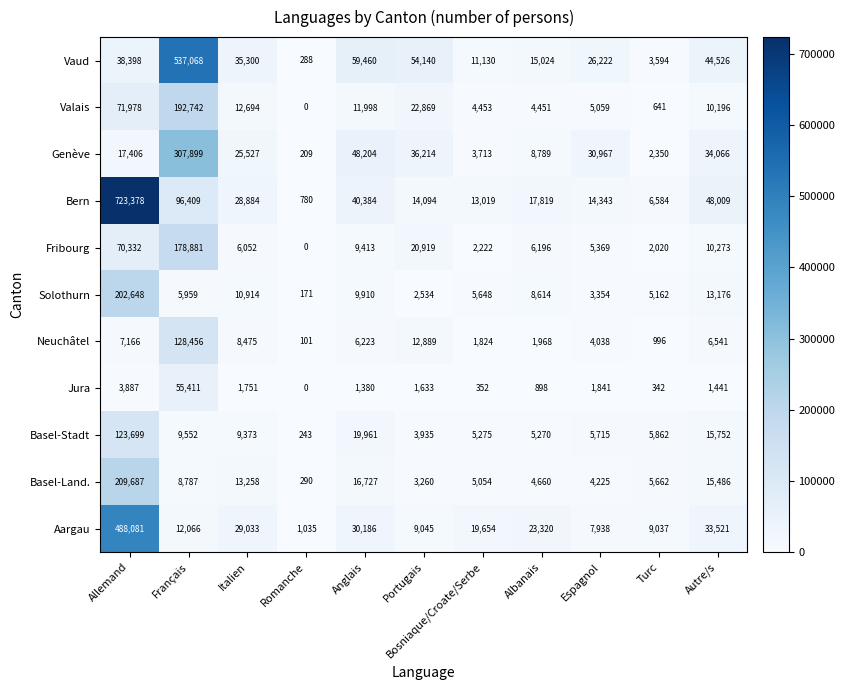

What is the total value across all series at Portugais?

181532